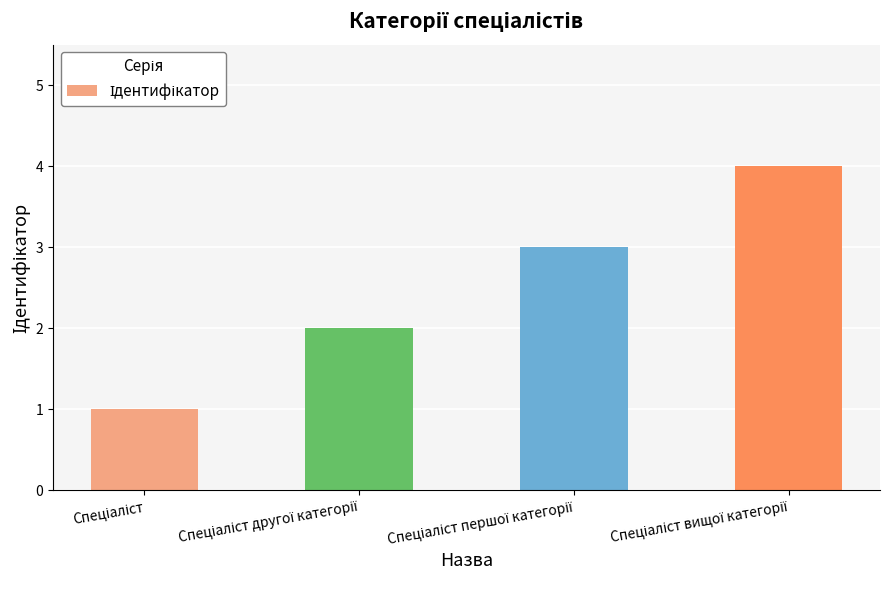

Are the bars grouped side by side (vs. stacked)?

No